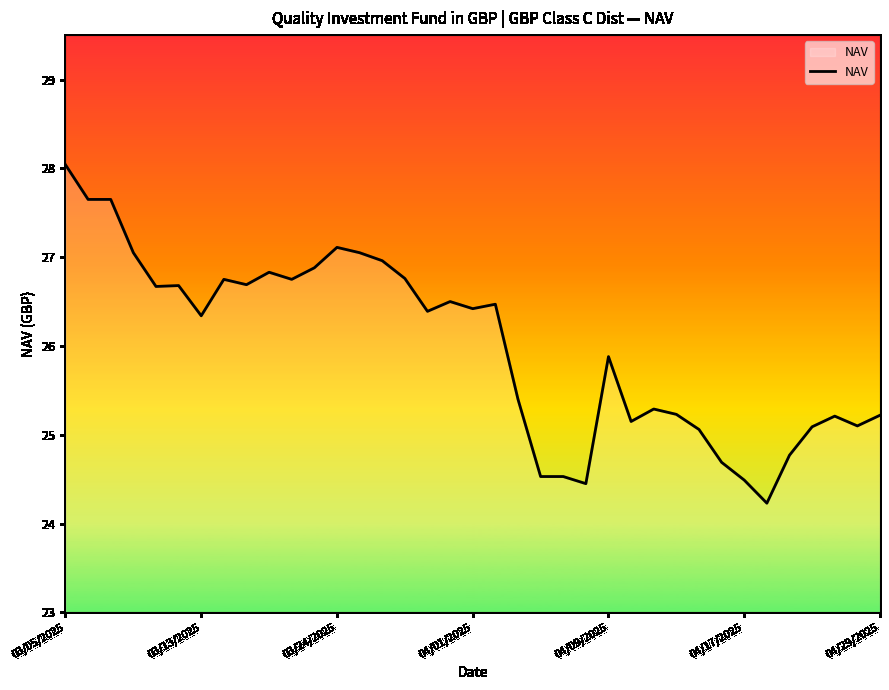

What is the greatest value displayed?

28.0